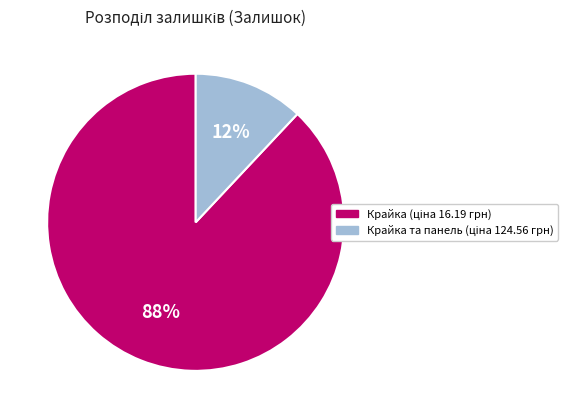

Does any single category account for the majority?

Yes